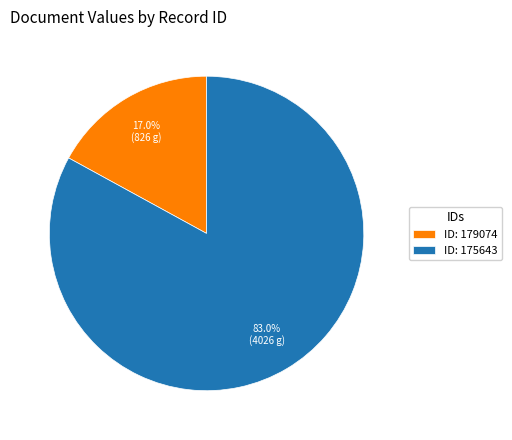

Does any single category account for the majority?

Yes